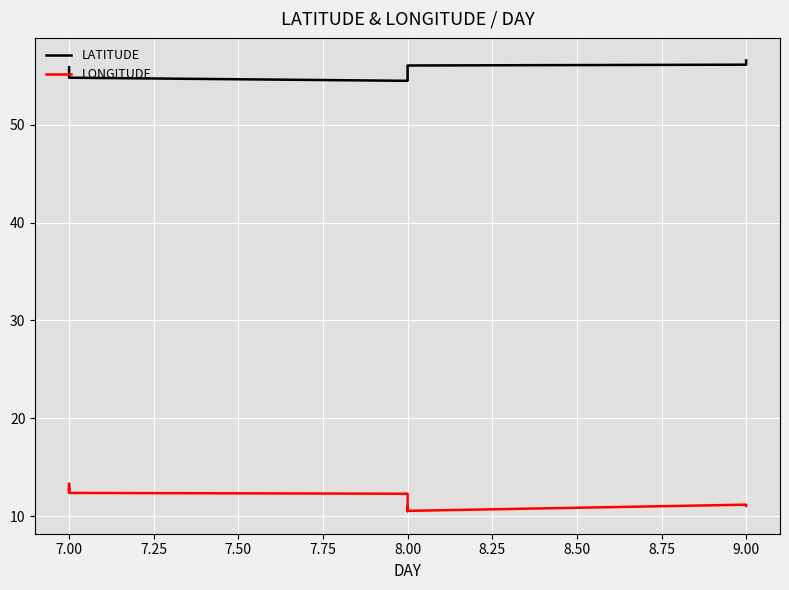

List the series in order of their peak value, lowest first.

LONGITUDE, LATITUDE